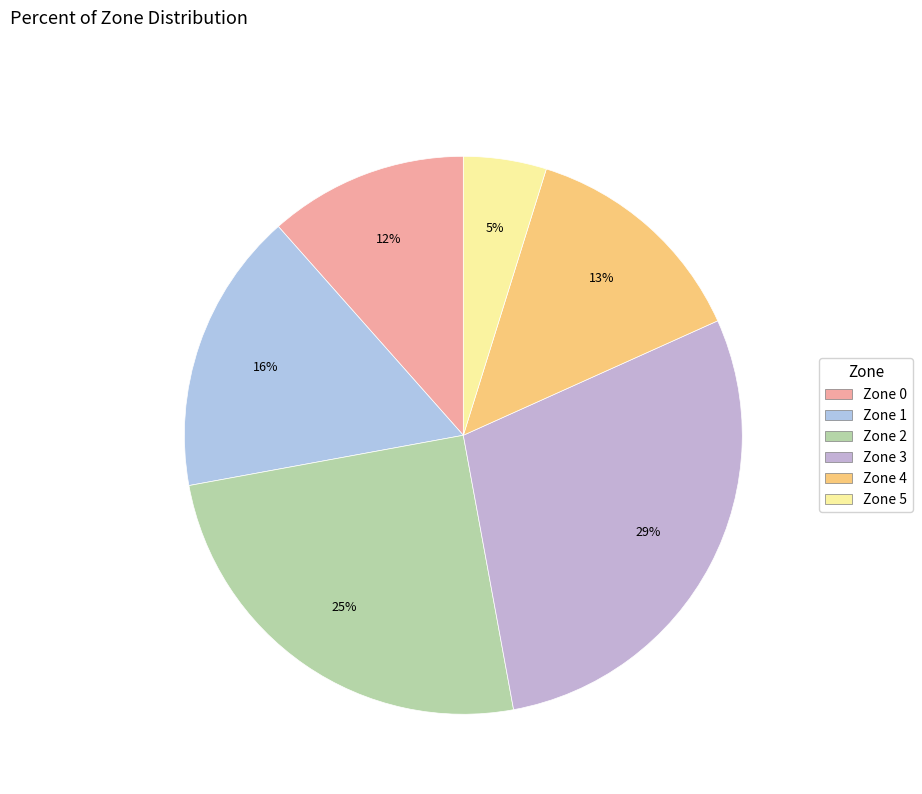

Which slice is the largest?

Zone 3